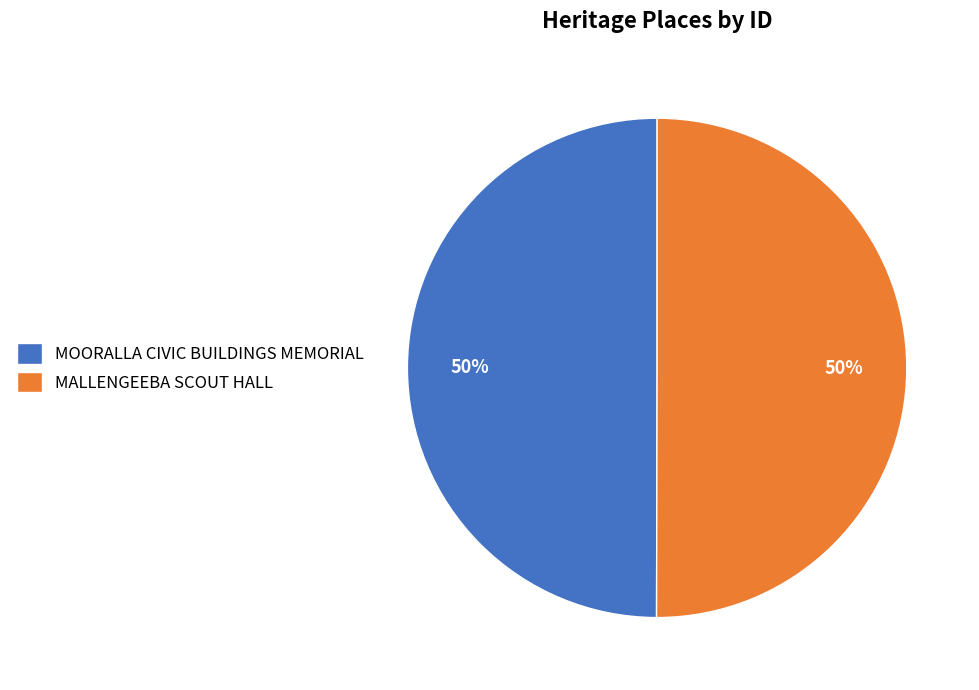

Approximately how many times larger is the value at MOORALLA CIVIC BUILDINGS MEMORIAL compared to MALLENGEEBA SCOUT HALL?

1.0